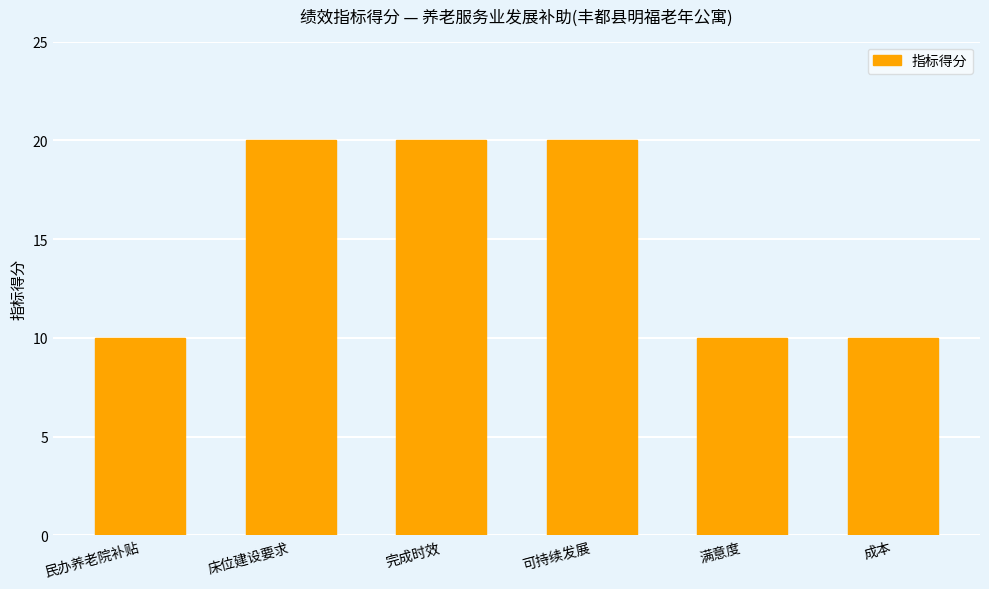

What is the maximum value shown in the chart?

20